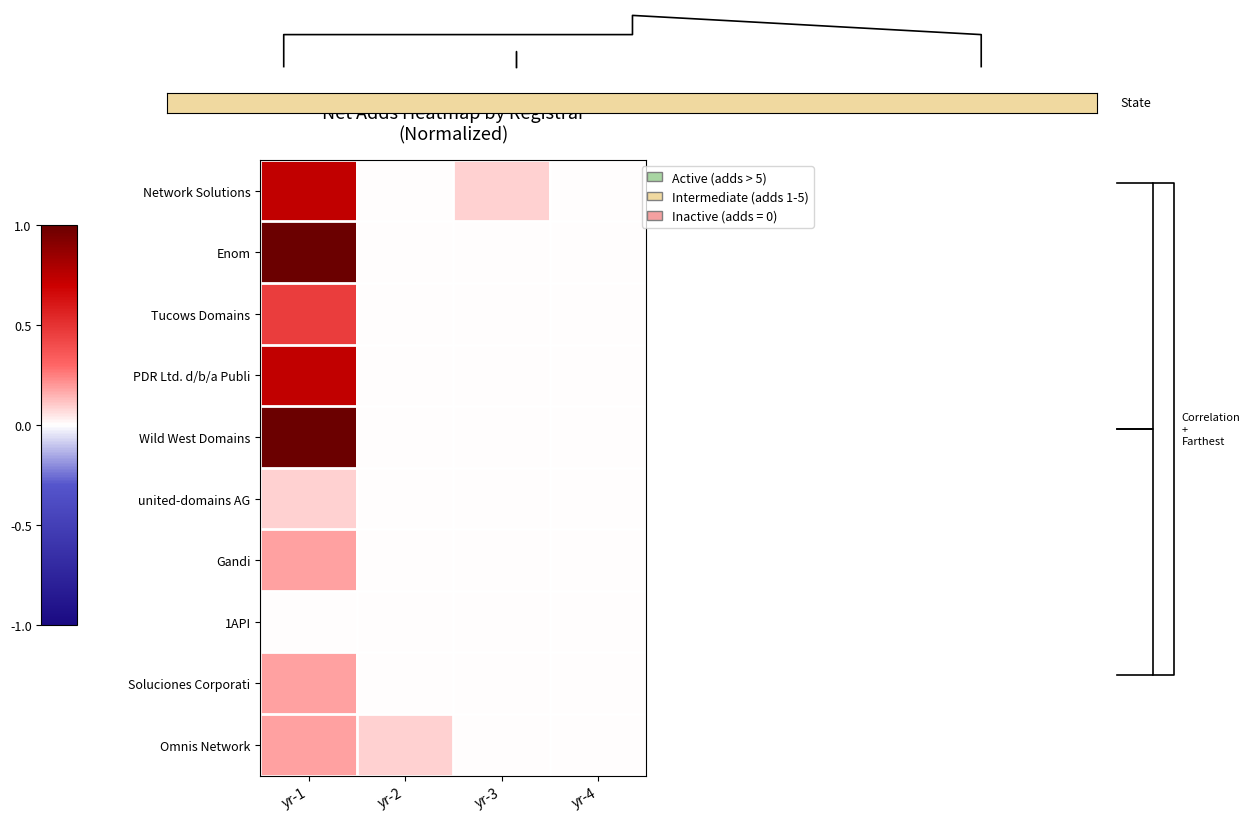

How many values in united-domains AG are above zero?

1